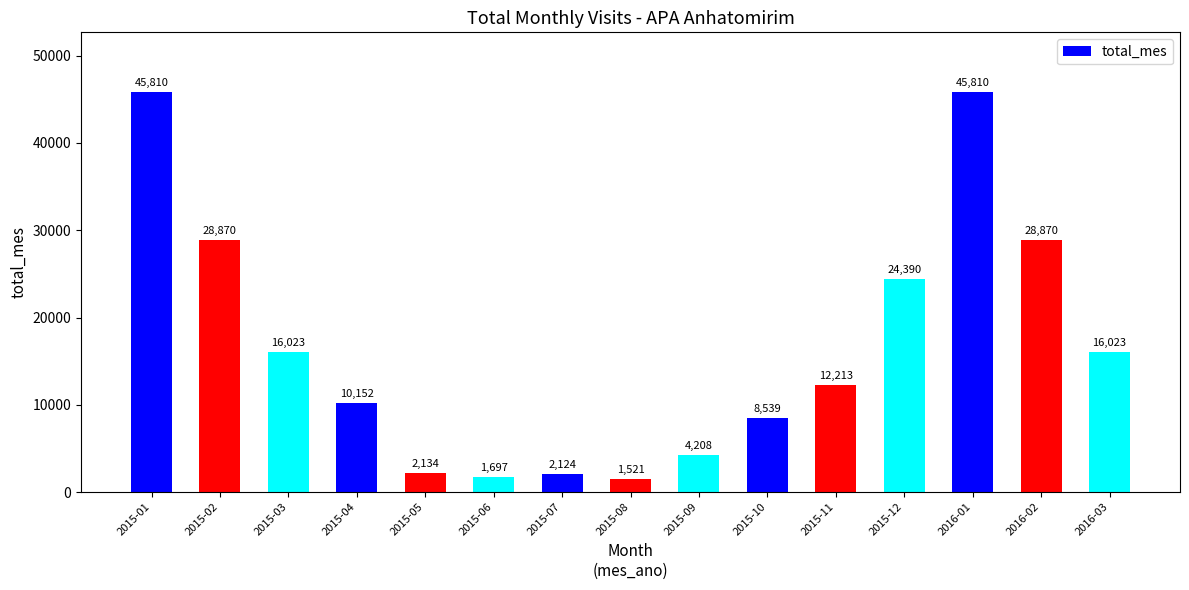

How many data points does each series have?

15